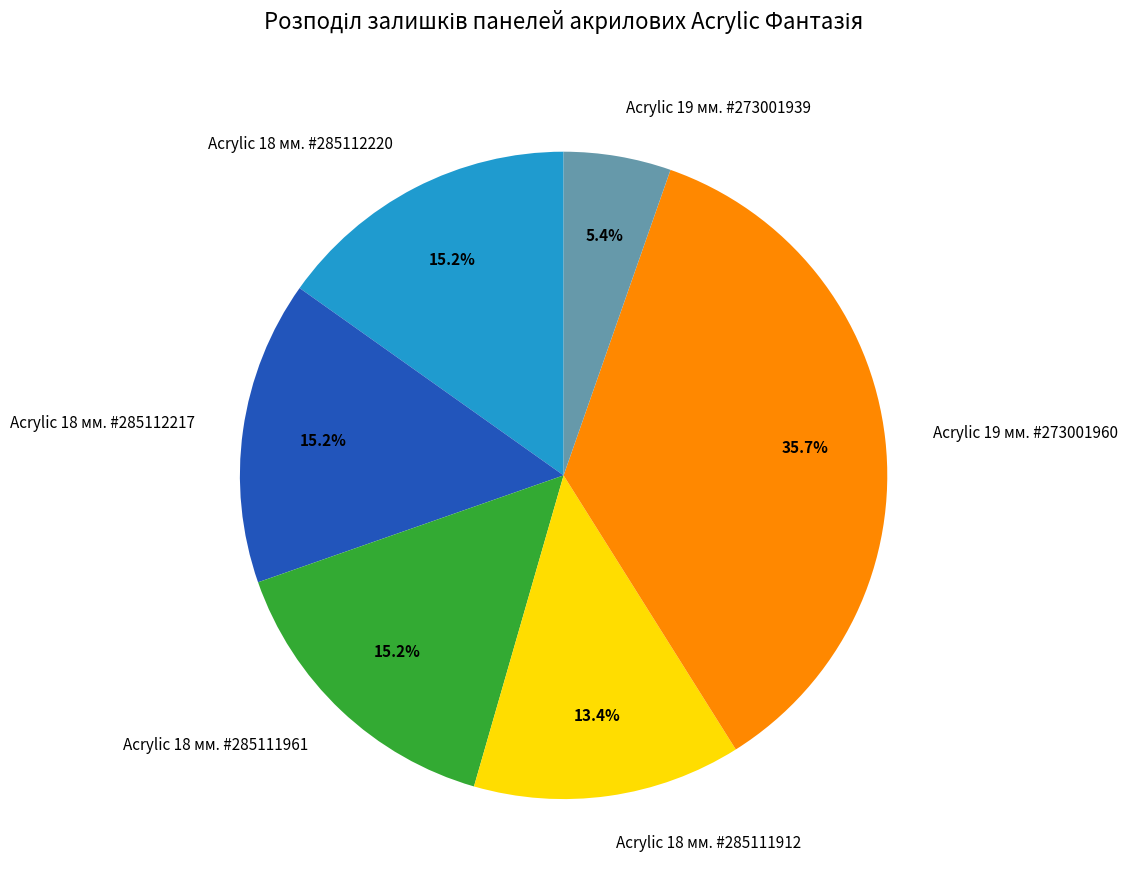

What is the smallest slice in the pie chart?

Acrylic 19 мм. #273001939